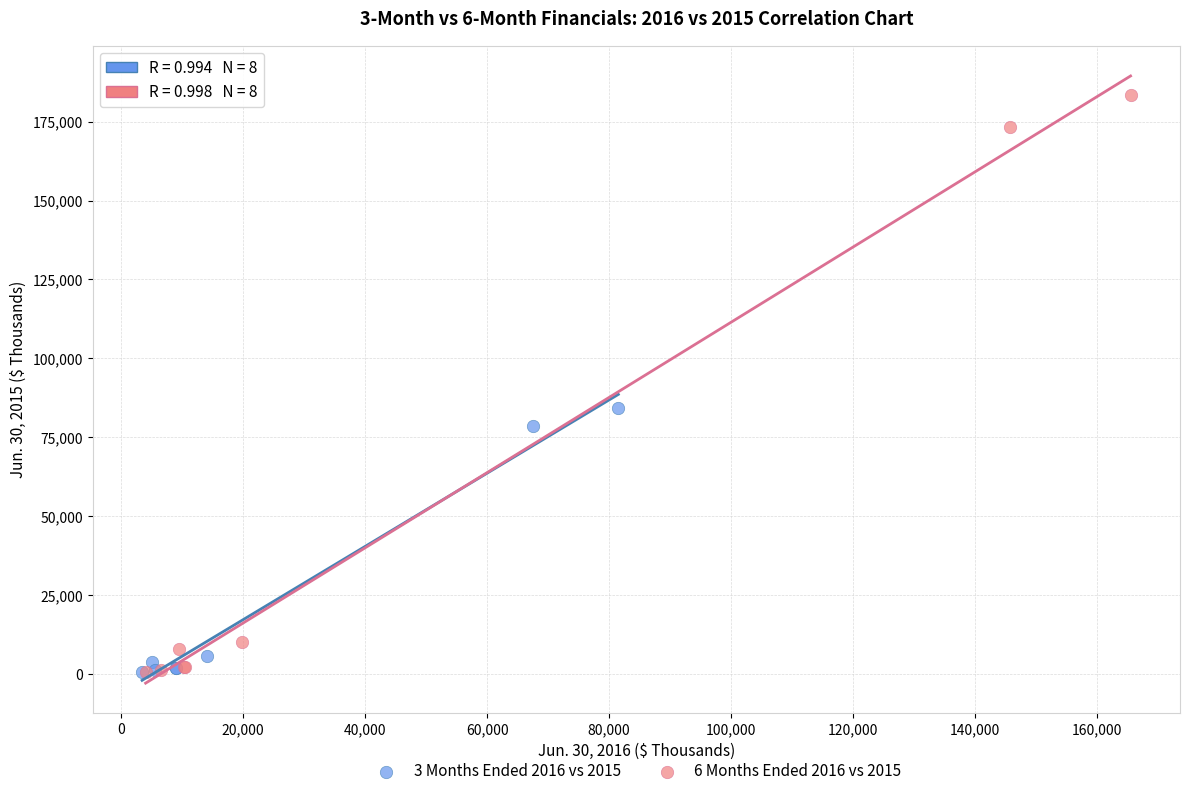

Which series contains the highest Y value?

6 Months Ended 2016 vs 2015